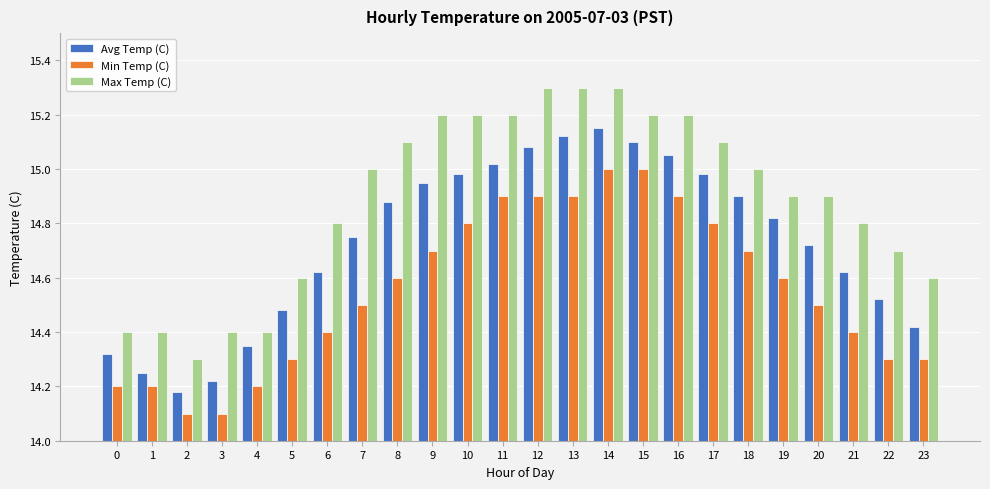

Is the value of Min Temp (C) at 7 greater than the value of Avg Temp (C) at 16?

No